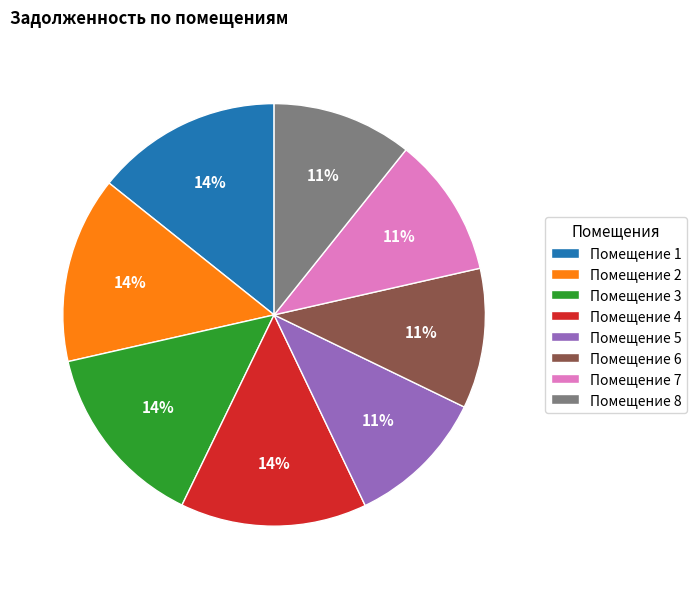

Is it true that Помещение 8 is 16% of the pie?

False